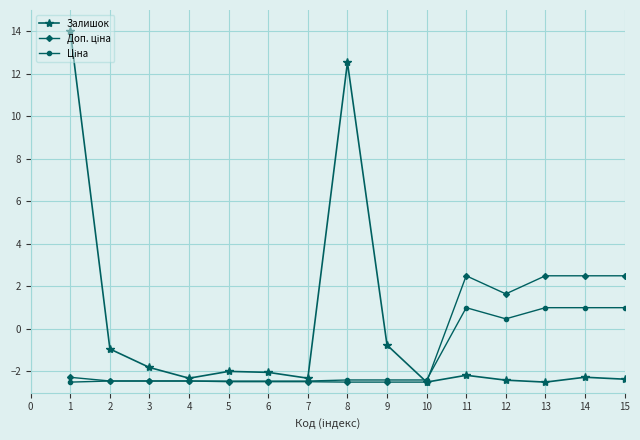

What is the maximum value shown in the chart?

14.0